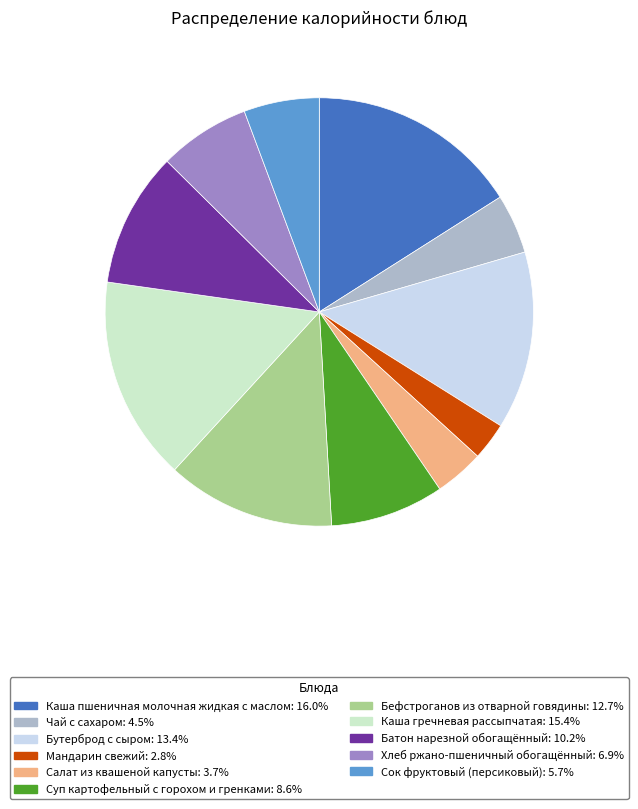

Do Чай с сахаром and Мандарин свежий together represent more than half of the pie?

No